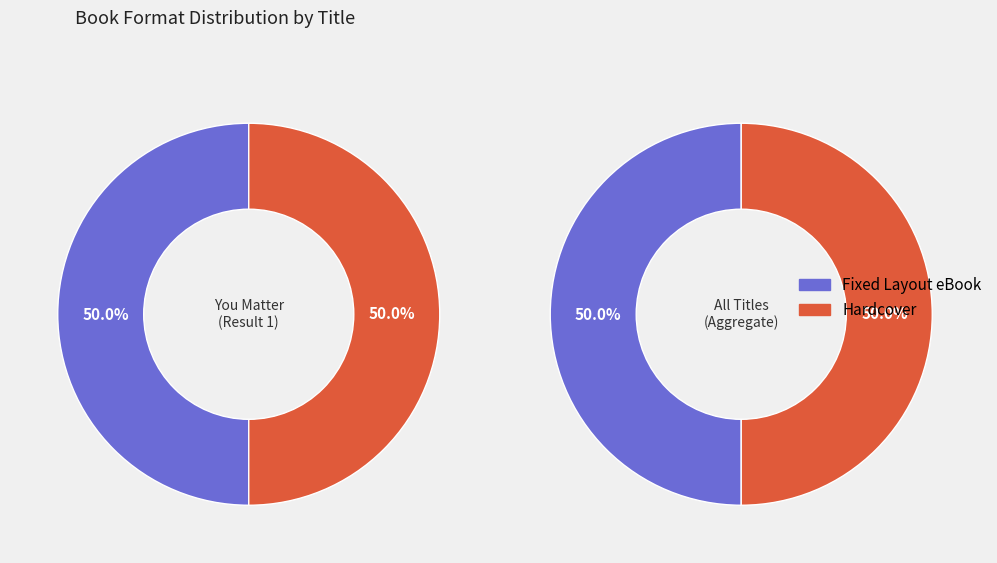

Rank the series by their maximum value, from lowest to highest.

Fixed Layout eBook, Hardcover